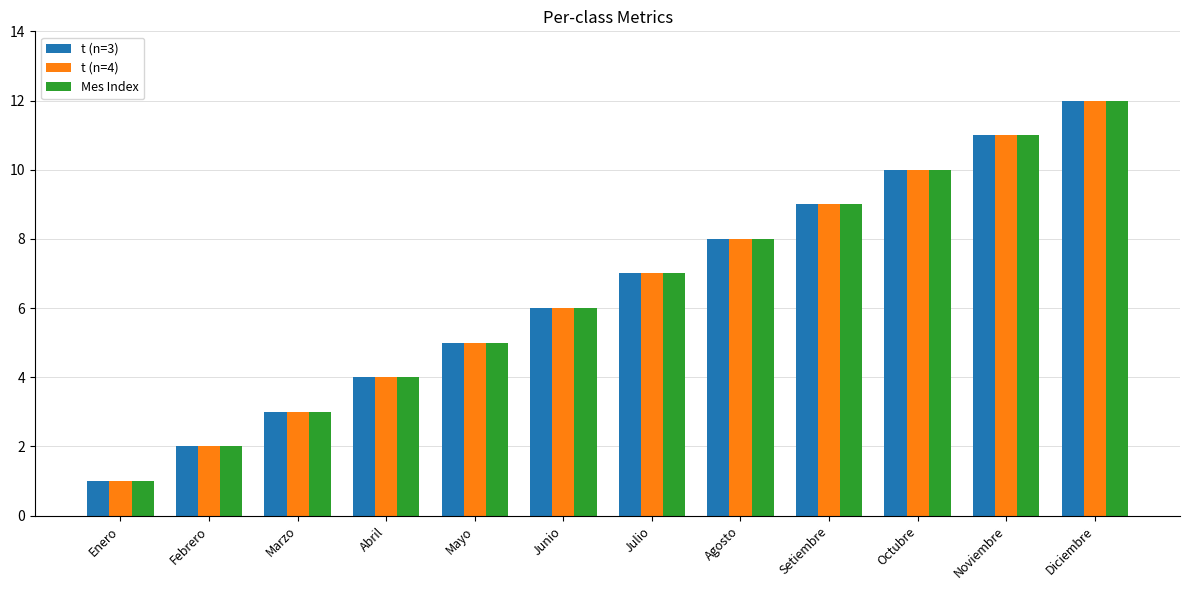

How many data points in t (n=4) are less than 7?

6